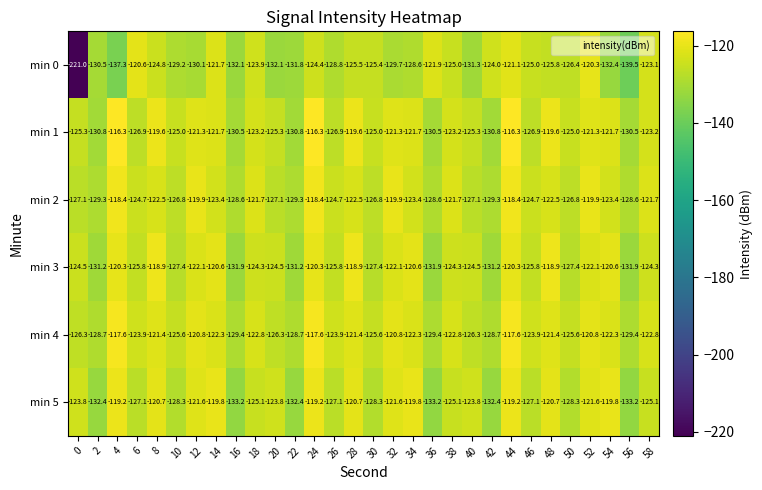

Rank the series at 42 from highest to lowest value.

min 0, min 4, min 2, min 1, min 3, min 5